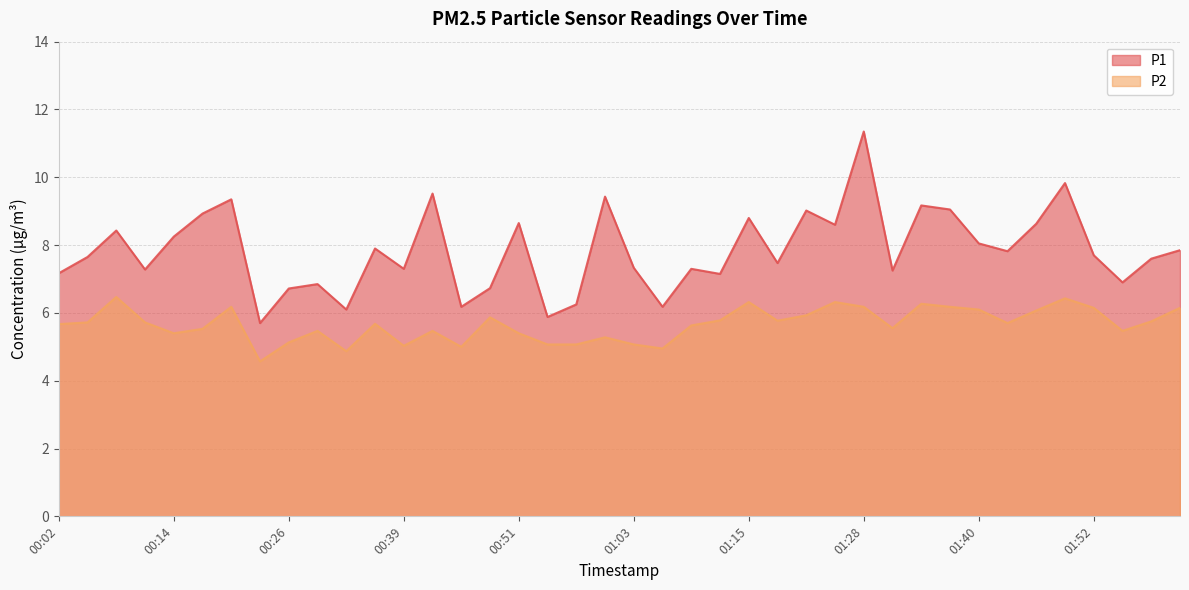

Which series has the largest total across all categories?

P1